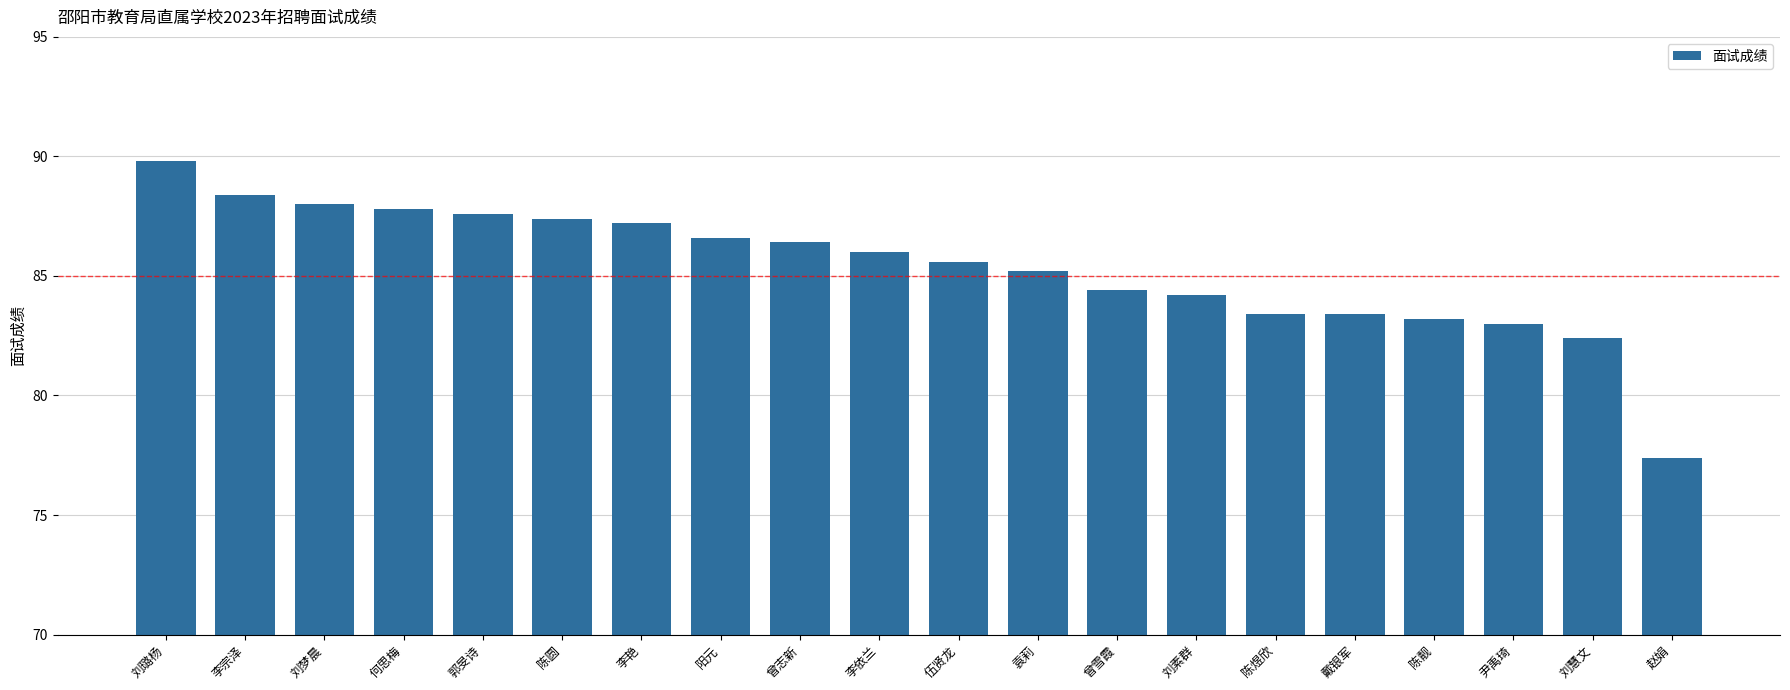

Are the bars grouped side by side (vs. stacked)?

No